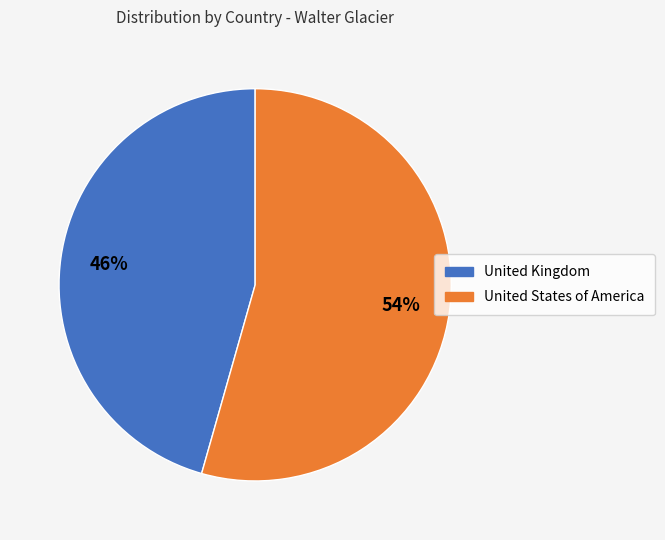

What is the smallest slice in the pie chart?

United Kingdom